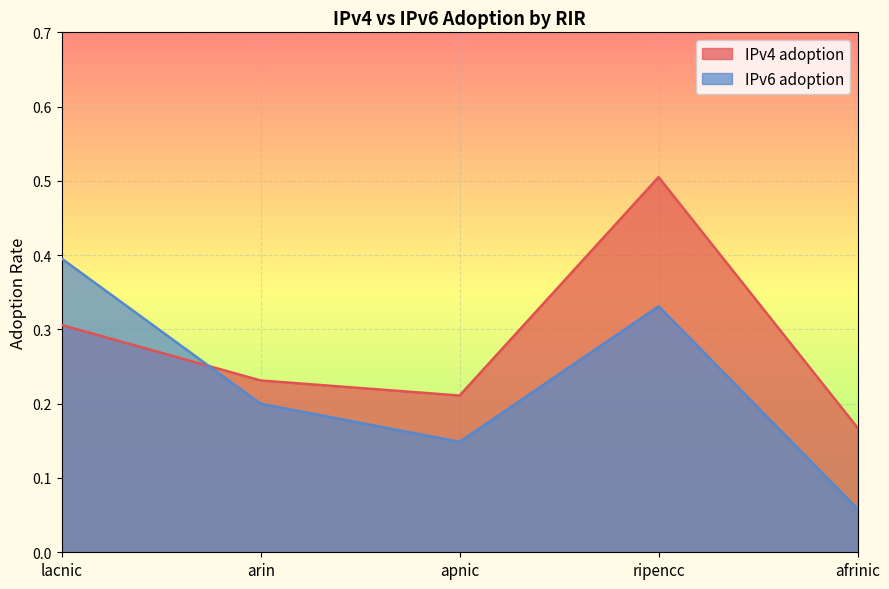

Reading right to left, transcribe all the data shown in this chart.

IPv4 adoption: afrinic=0.2	ripencc=0.5	apnic=0.2	arin=0.2	lacnic=0.3
IPv6 adoption: afrinic=0.1	ripencc=0.3	apnic=0.1	arin=0.2	lacnic=0.4